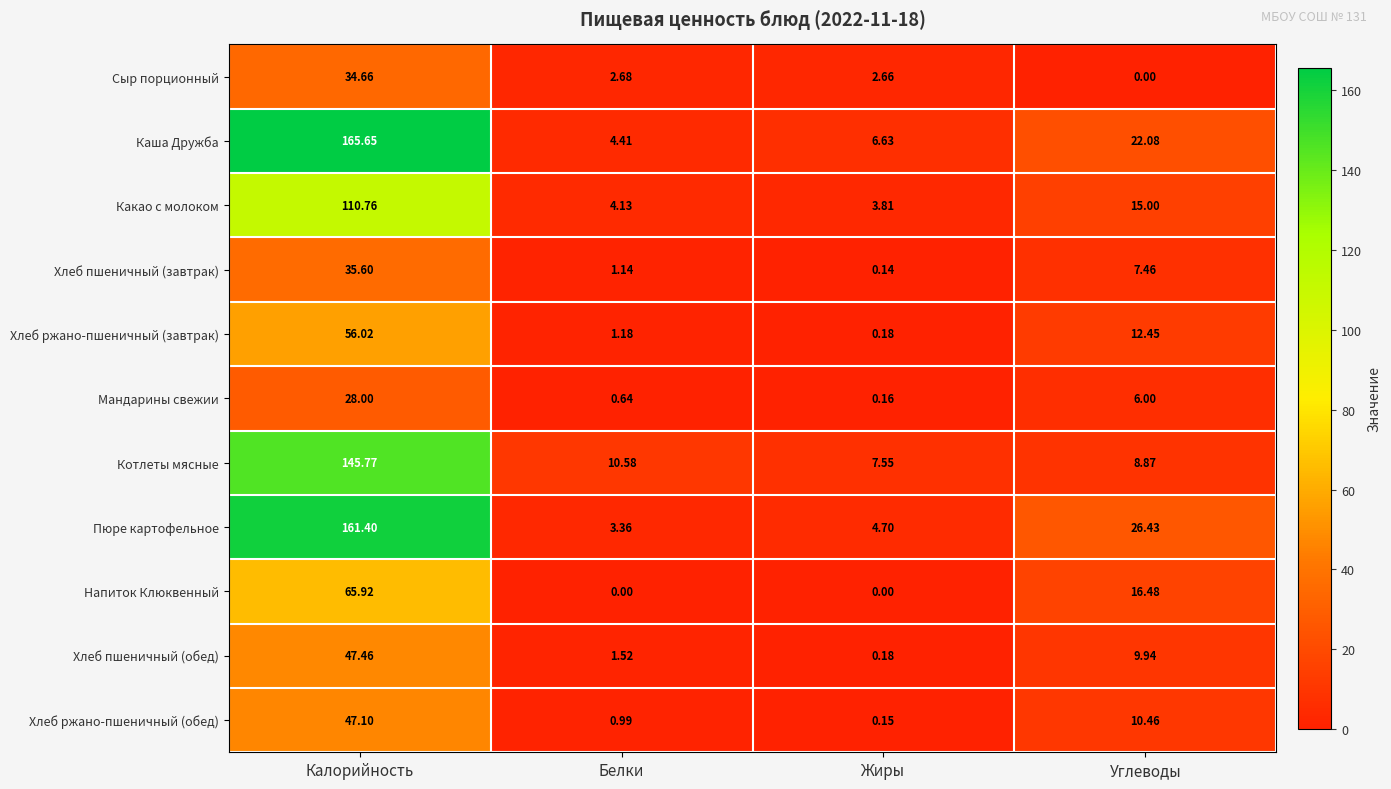

Where is Напиток Клюквенный nearest to the value 32?

Углеводы